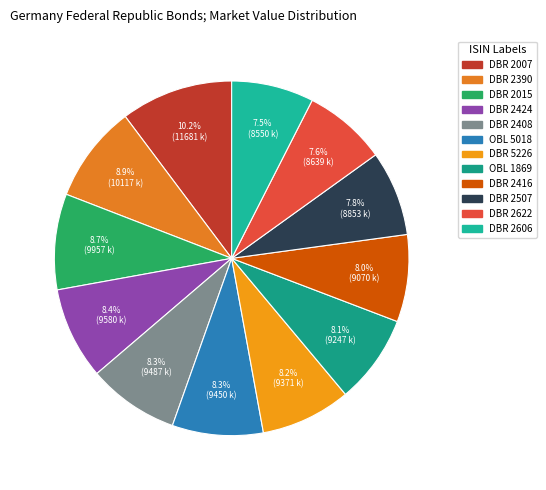

How many slices are in this pie chart?

12